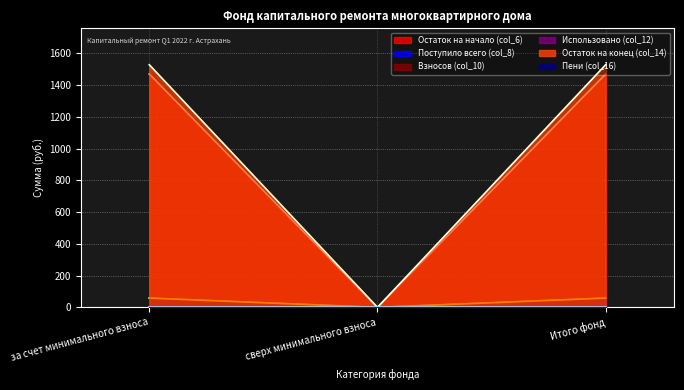

Between за счет минимального взноса and Итого фонд, which series saw the biggest shift?

Остаток на начало (col_6)